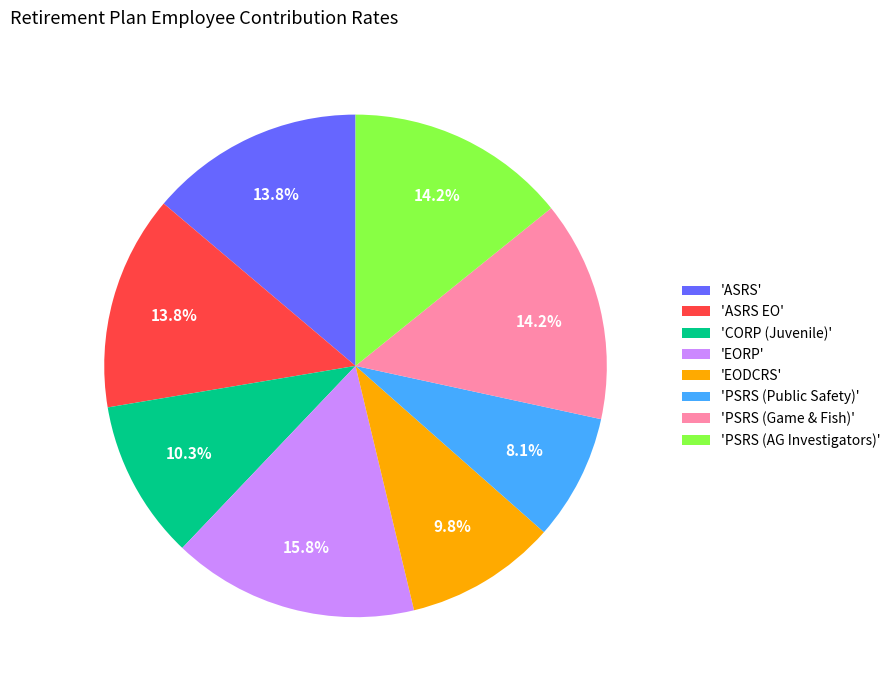

What is the ratio of the value at 'EODCRS' to the value at 'CORP (Juvenile)'?

1.0